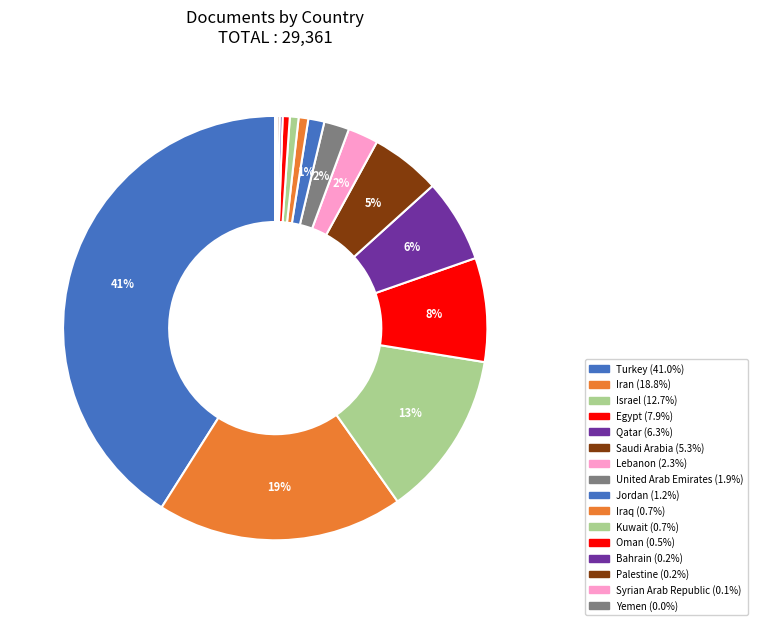

To the nearest percent, what is the average slice percentage?

6%